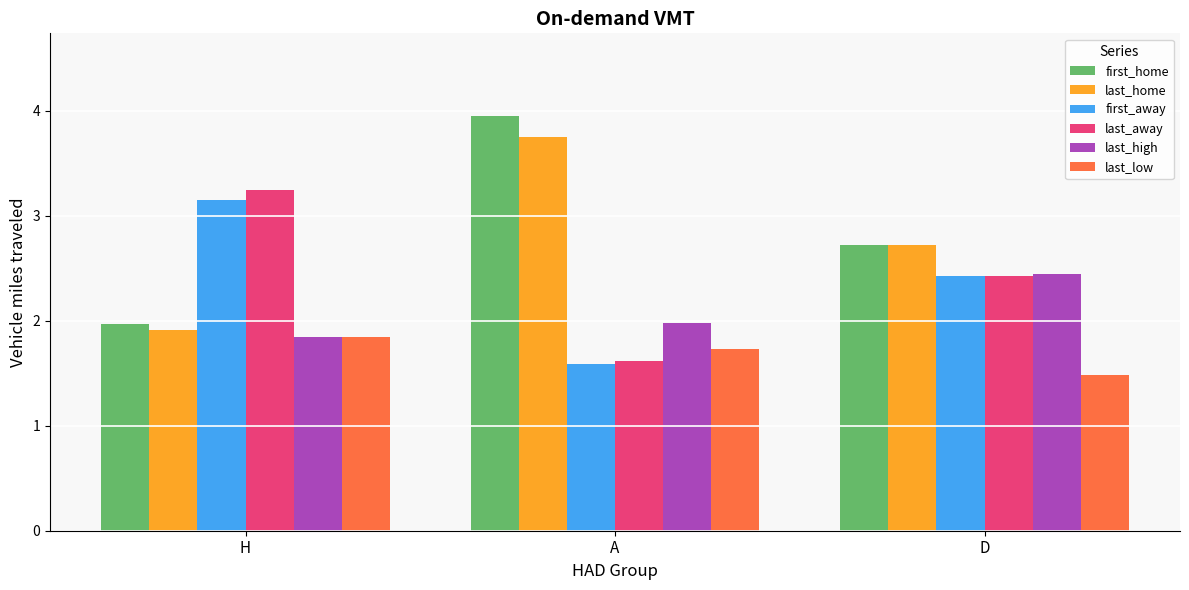

Is the value of last_low at A greater than the value of first_away at A?

Yes